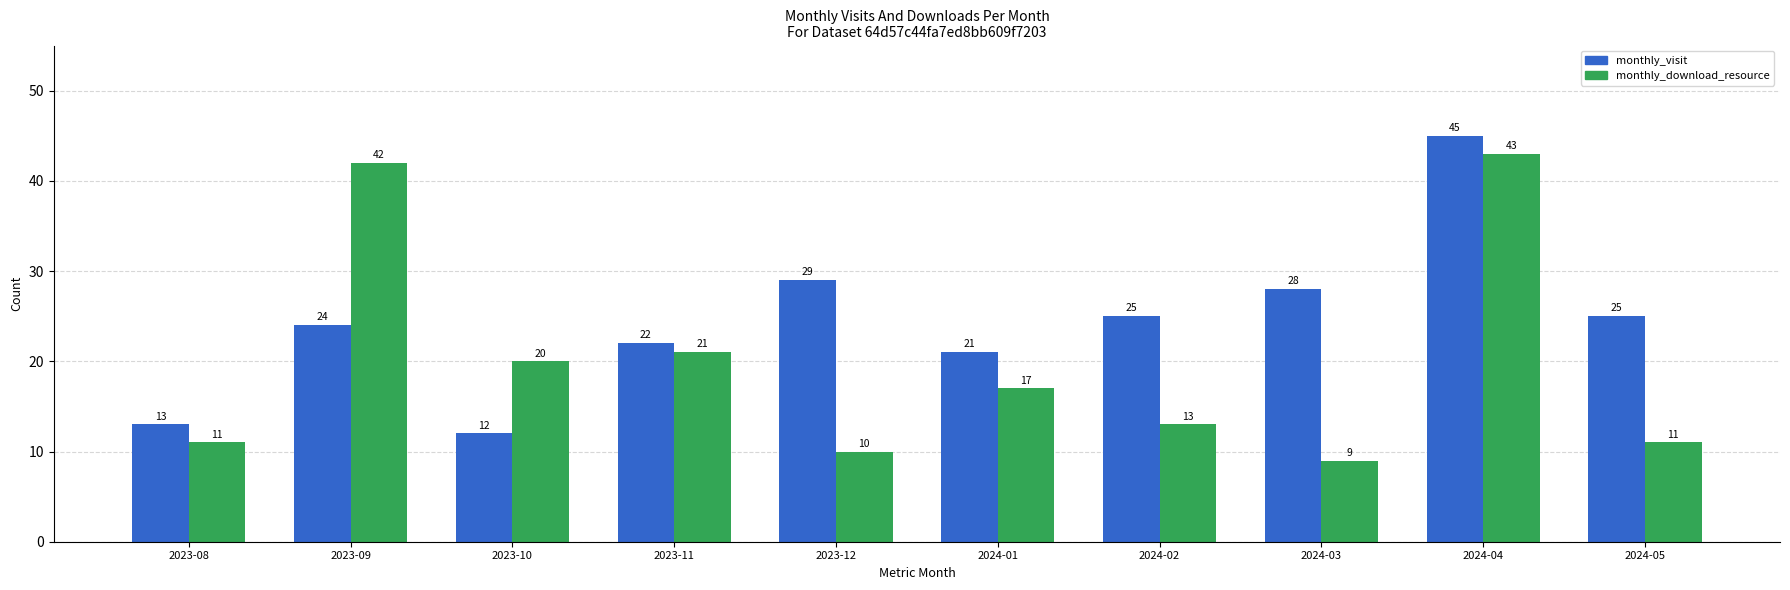

What is the difference between the monthly_visit values at 2023-08 and 2024-04?

32